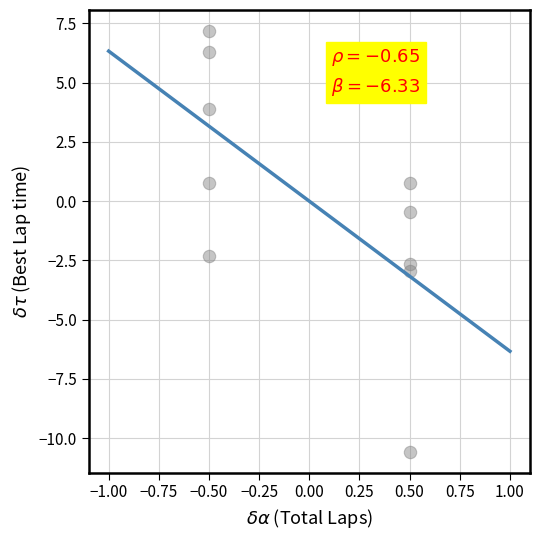

What is the range of X values (max minus min)?

1.0